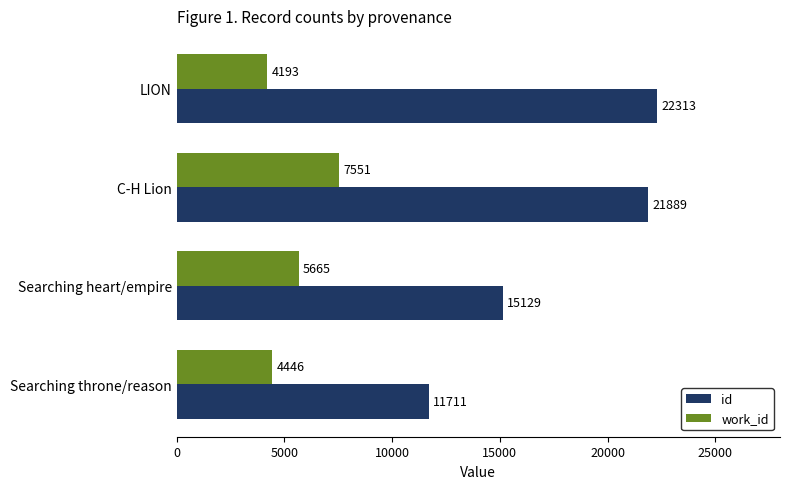

Which series has the largest total across all categories?

id